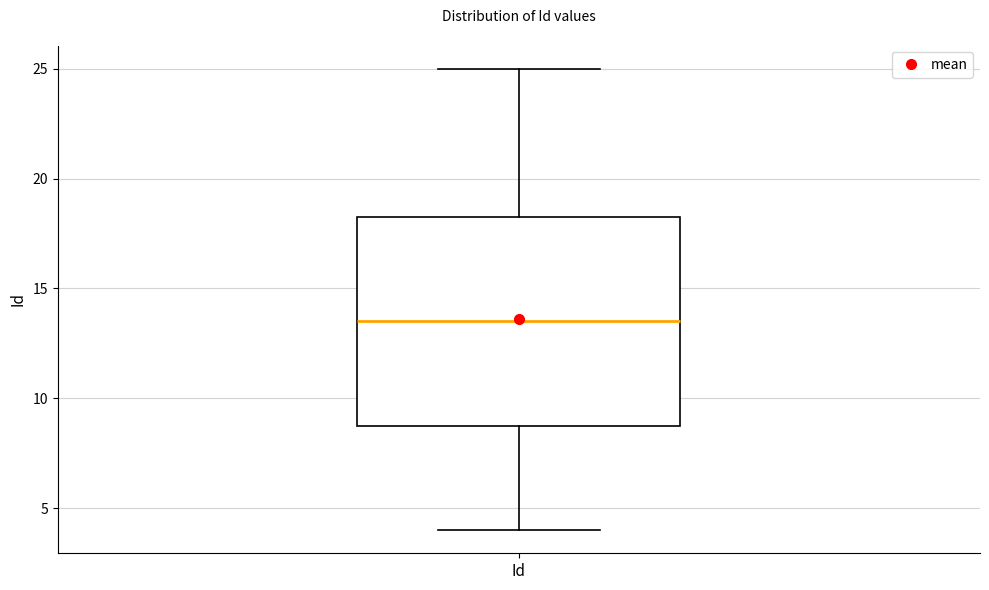

Where does the median line of the box for Id sit on the y-axis? The values are not printed on the chart, so give them approximately, as read against the axis.

13.5